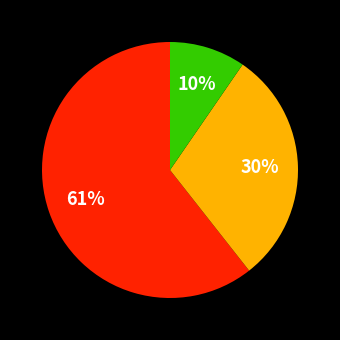

Is there any slice that represents more than half of the pie?

Yes